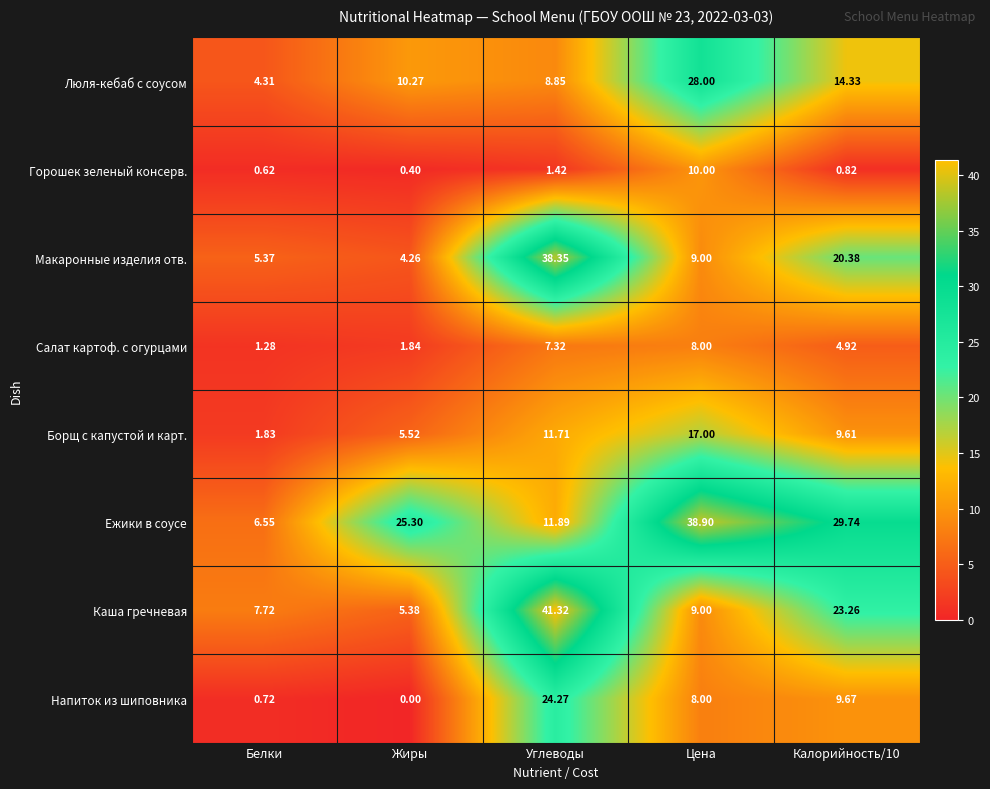

At which category does the chart reach its peak across all series?

Углеводы